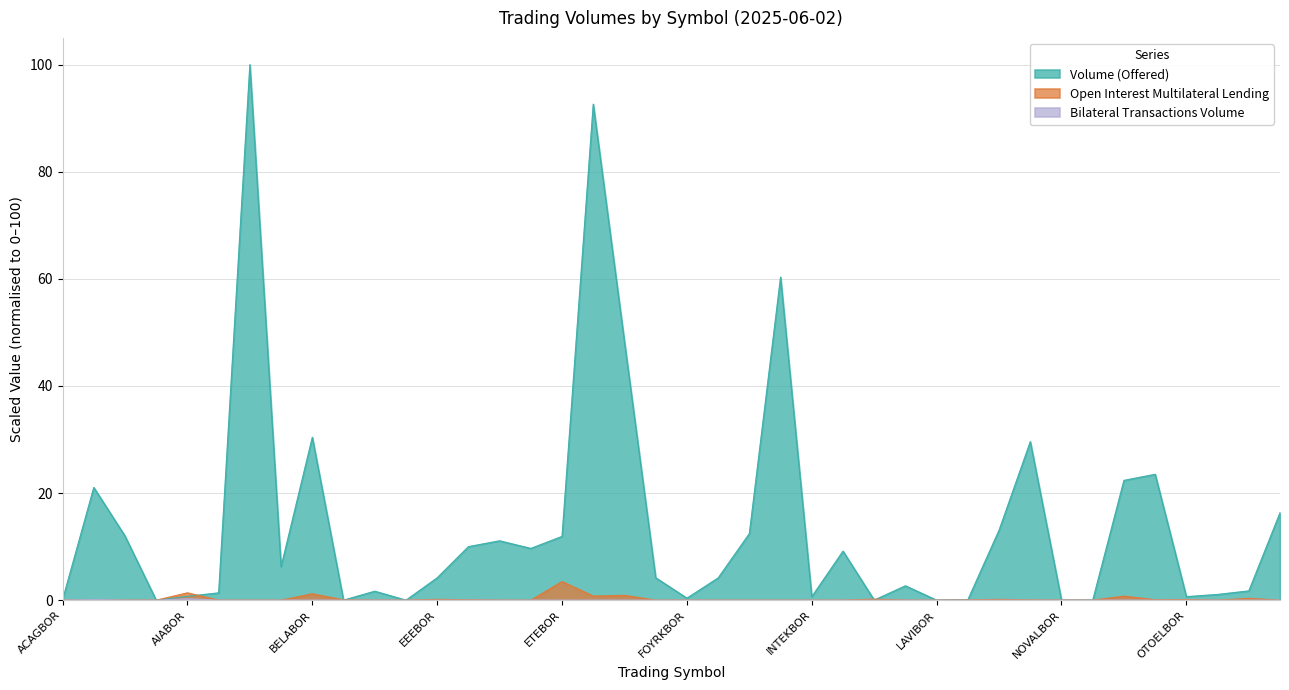

How many interior local peaks does the Volume (Offered) series have?

11